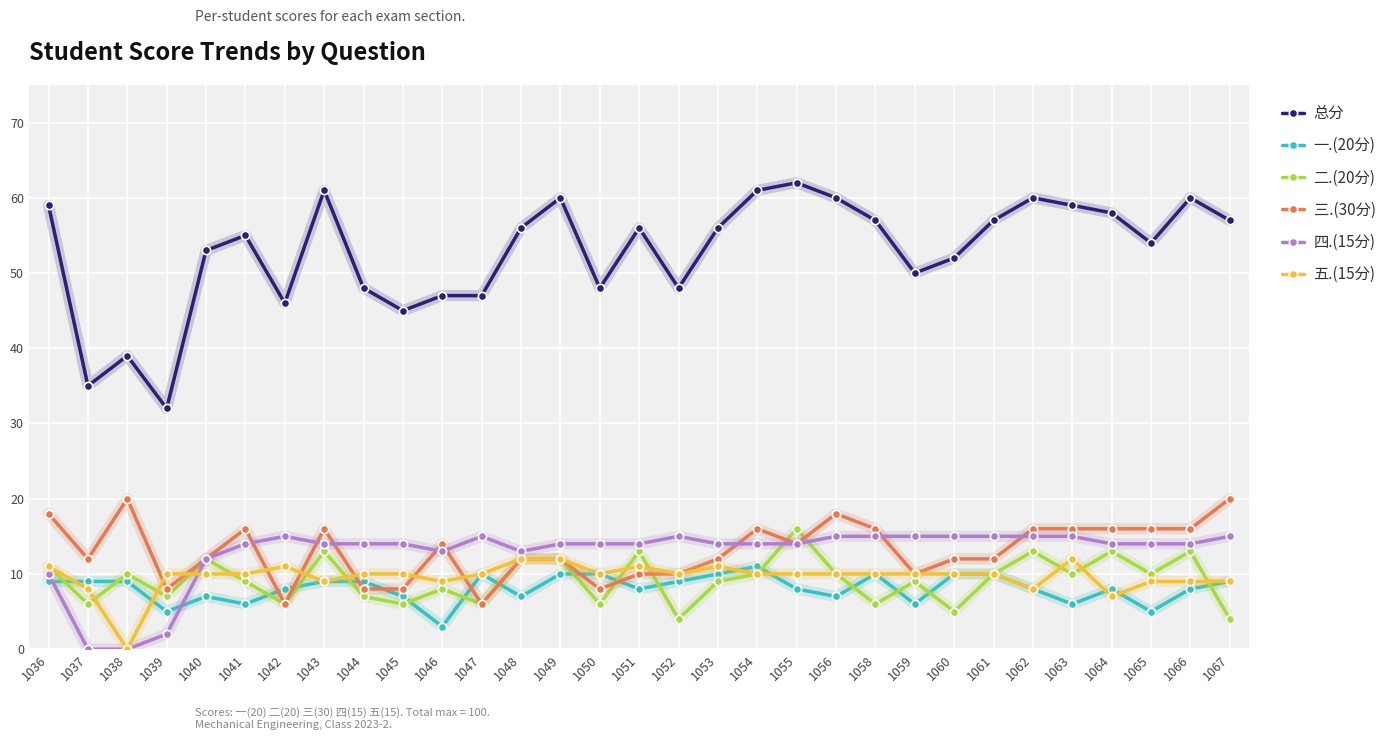

Reading right to left, extract all data points from this chart.

总分: 1067=57	1066=60	1065=54	1064=58	1063=59	1062=60	1061=57	1060=52	1059=50	1058=57	1056=60	1055=62	1054=61	1053=56	1052=48	1051=56	1050=48	1049=60	1048=56	1047=47	1046=47	1045=45	1044=48	1043=61	1042=46	1041=55	1040=53	1039=32	1038=39	1037=35	1036=59
一.(20分): 1067=9	1066=8	1065=5	1064=8	1063=6	1062=8	1061=10	1060=10	1059=6	1058=10	1056=7	1055=8	1054=11	1053=10	1052=9	1051=8	1050=10	1049=10	1048=7	1047=10	1046=3	1045=7	1044=9	1043=9	1042=8	1041=6	1040=7	1039=5	1038=9	1037=9	1036=9
二.(20分): 1067=4	1066=13	1065=10	1064=13	1063=10	1062=13	1061=10	1060=5	1059=9	1058=6	1056=10	1055=16	1054=10	1053=9	1052=4	1051=13	1050=6	1049=12	1048=12	1047=6	1046=8	1045=6	1044=7	1043=13	1042=6	1041=9	1040=12	1039=7	1038=10	1037=6	1036=11
三.(30分): 1067=20	1066=16	1065=16	1064=16	1063=16	1062=16	1061=12	1060=12	1059=10	1058=16	1056=18	1055=14	1054=16	1053=12	1052=10	1051=10	1050=8	1049=12	1048=12	1047=6	1046=14	1045=8	1044=8	1043=16	1042=6	1041=16	1040=12	1039=8	1038=20	1037=12	1036=18
四.(15分): 1067=15	1066=14	1065=14	1064=14	1063=15	1062=15	1061=15	1060=15	1059=15	1058=15	1056=15	1055=14	1054=14	1053=14	1052=15	1051=14	1050=14	1049=14	1048=13	1047=15	1046=13	1045=14	1044=14	1043=14	1042=15	1041=14	1040=12	1039=2	1038=0	1037=0	1036=10
五.(15分): 1067=9	1066=9	1065=9	1064=7	1063=12	1062=8	1061=10	1060=10	1059=10	1058=10	1056=10	1055=10	1054=10	1053=11	1052=10	1051=11	1050=10	1049=12	1048=12	1047=10	1046=9	1045=10	1044=10	1043=9	1042=11	1041=10	1040=10	1039=10	1038=0	1037=8	1036=11